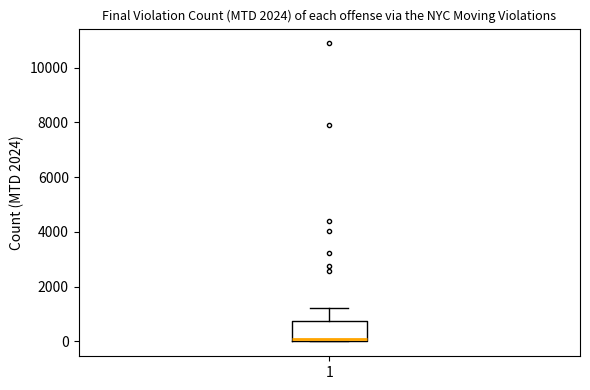

Read this box plot against the y-axis: the position of the median line, the range covered by the box, and the ends of both whiskers. The values are not printed on the chart, so give them approximately, as read against the axis.

median 0, box 0 to 800, whiskers 0 to 1200